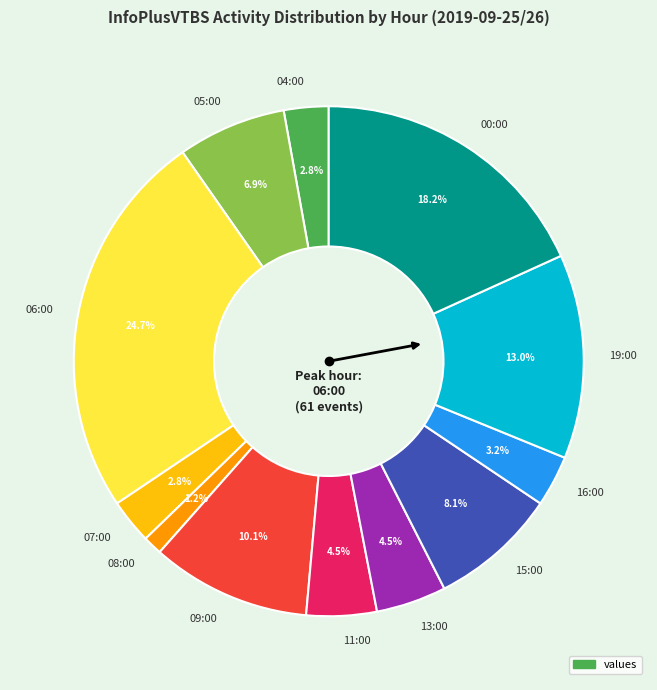

Between 15:00 and 06:00, which is larger?

06:00